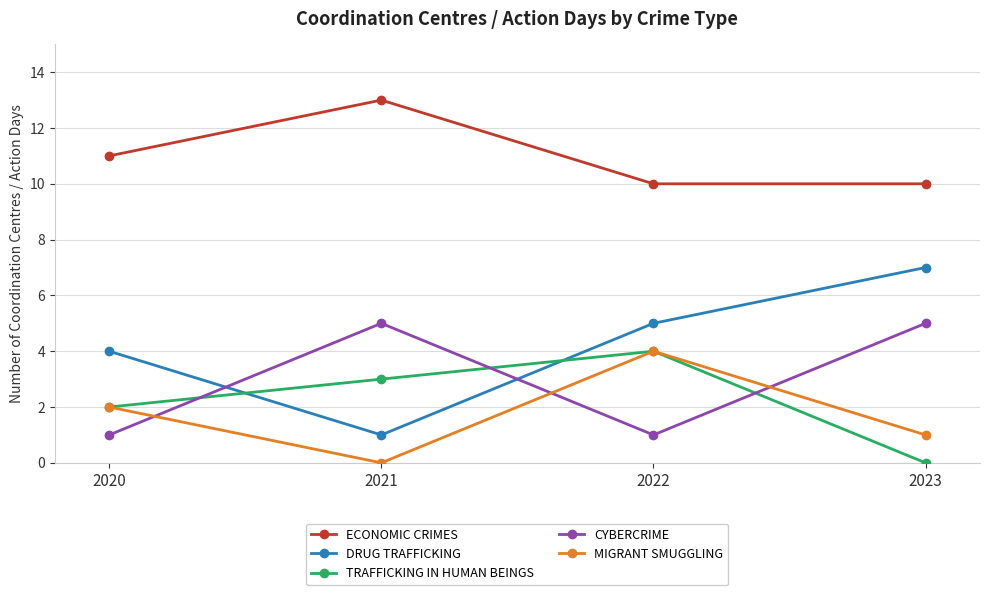

True or false: TRAFFICKING IN HUMAN BEINGS has a value of 7 at 2022.

False